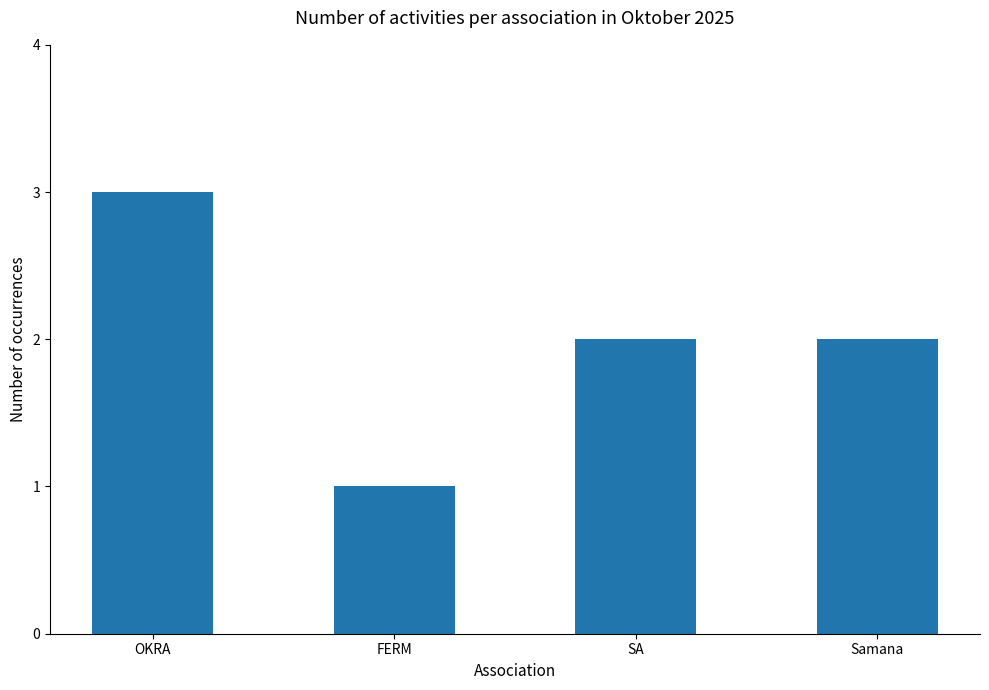

How many distinct data groups are displayed?

1